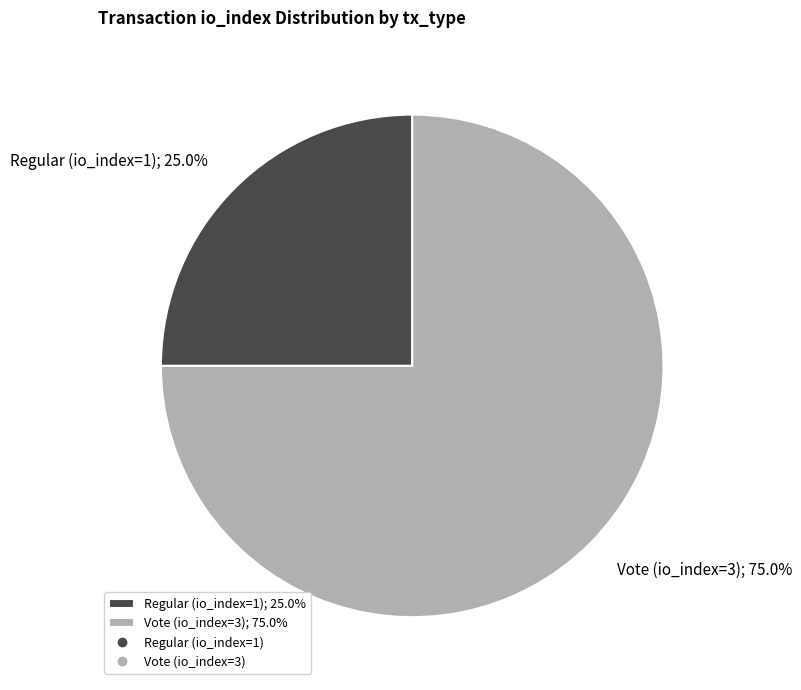

Is Regular (io_index=1) the majority of the pie?

No